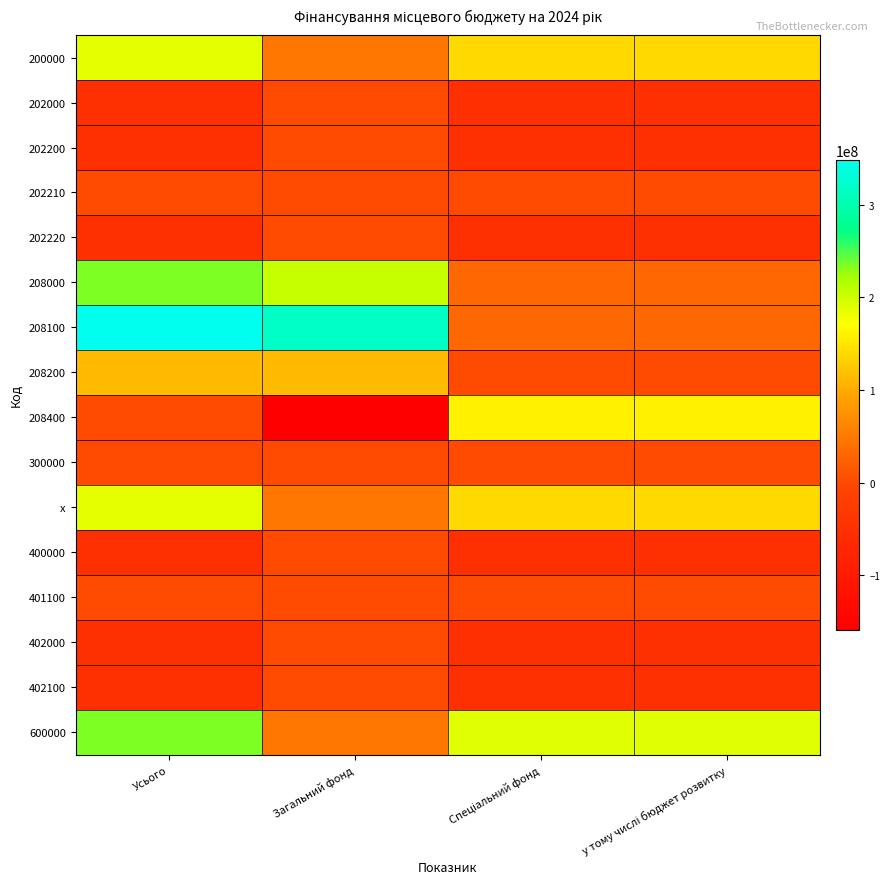

Reading right to left, transcribe all the data shown in this chart.

200000: у тому числі бюджет розвитку=138493720	Спеціальний фонд=138493720	Загальний фонд=46134511	Усього=184628231
202000: у тому числі бюджет розвитку=-50201290	Спеціальний фонд=-50201290	Загальний фонд=0	Усього=-50201290
202200: у тому числі бюджет розвитку=-50201290	Спеціальний фонд=-50201290	Загальний фонд=0	Усього=-50201290
202210: у тому числі бюджет розвитку=0	Спеціальний фонд=0	Загальний фонд=0	Усього=0
202220: у тому числі бюджет розвитку=-50201290	Спеціальний фонд=-50201290	Загальний фонд=0	Усього=-50201290
208000: у тому числі бюджет розвитку=29524290	Спеціальний фонд=29524290	Загальний фонд=205305231	Усього=234829521
208100: у тому числі бюджет розвитку=29524291	Спеціальний фонд=30255492	Загальний фонд=318169231	Усього=348424723
208200: у тому числі бюджет розвитку=1	Спеціальний фонд=731202	Загальний фонд=112864000	Усього=113595202
208400: у тому числі бюджет розвитку=159170720	Спеціальний фонд=159170720	Загальний фонд=-159170720	Усього=0
300000: у тому числі бюджет розвитку=0	Спеціальний фонд=0	Загальний фонд=0	Усього=0
x: у тому числі бюджет розвитку=138493720	Спеціальний фонд=138493720	Загальний фонд=46134511	Усього=184628231
400000: у тому числі бюджет розвитку=-50201290	Спеціальний фонд=-50201290	Загальний фонд=0	Усього=-50201290
401100: у тому числі бюджет розвитку=0	Спеціальний фонд=0	Загальний фонд=0	Усього=0
402000: у тому числі бюджет розвитку=-50201290	Спеціальний фонд=-50201290	Загальний фонд=0	Усього=-50201290
402100: у тому числі бюджет розвитку=-50201290	Спеціальний фонд=-50201290	Загальний фонд=0	Усього=-50201290
600000: у тому числі бюджет розвитку=188695010	Спеціальний фонд=188695010	Загальний фонд=46134511	Усього=234829521